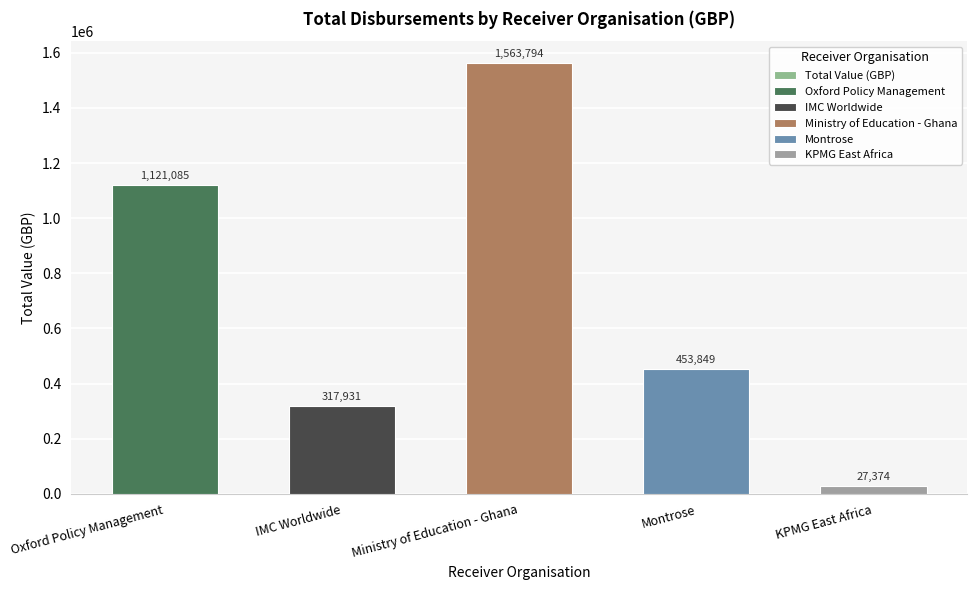

Between Montrose and Oxford Policy Management, which is larger?

Oxford Policy Management